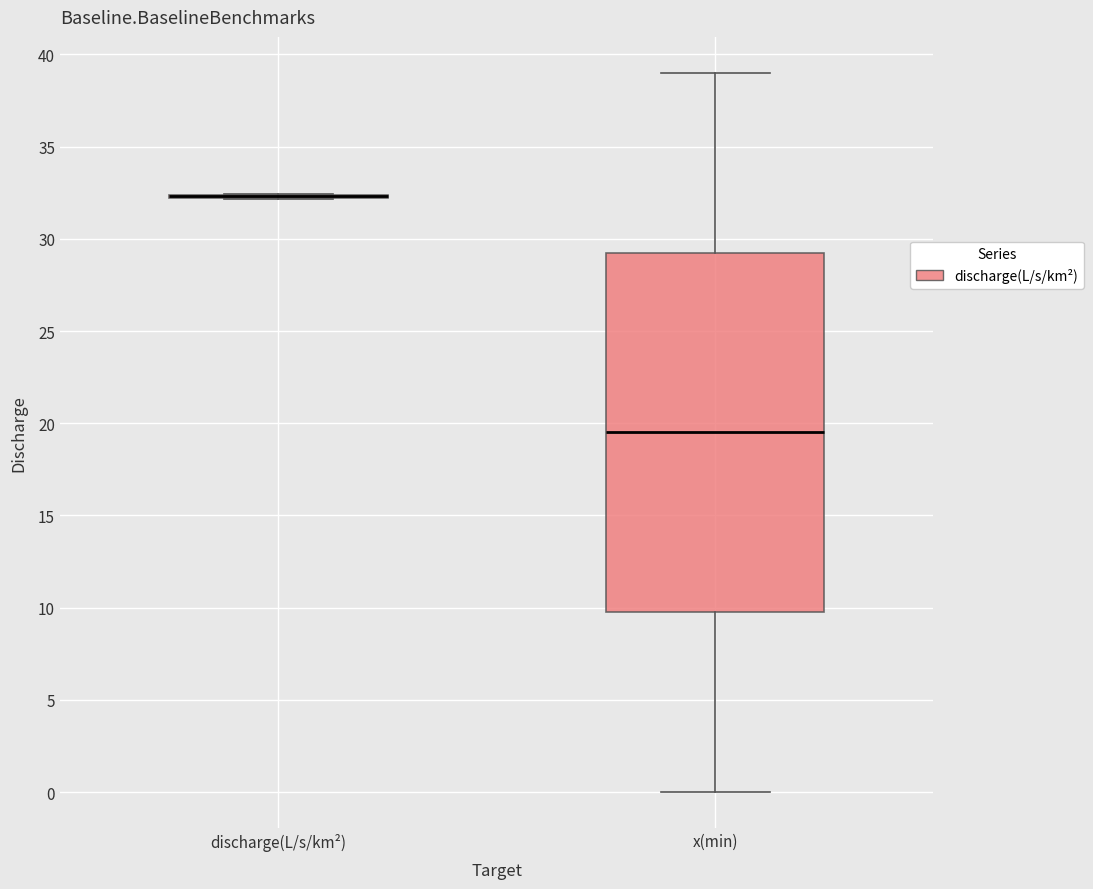

Reading left to right, transcribe this box plot: for each box, give where its median line is, the range the box spans, and where its two whiskers end, as read against the y-axis. The values are not printed on the chart, so give them approximately, as read against the axis.

discharge(L/s/km²): box collapsed to a line at 32.5, whiskers 32.0 to 32.5
x(min): median 19.5, box 10.0 to 29.5, whiskers 0.0 to 39.0